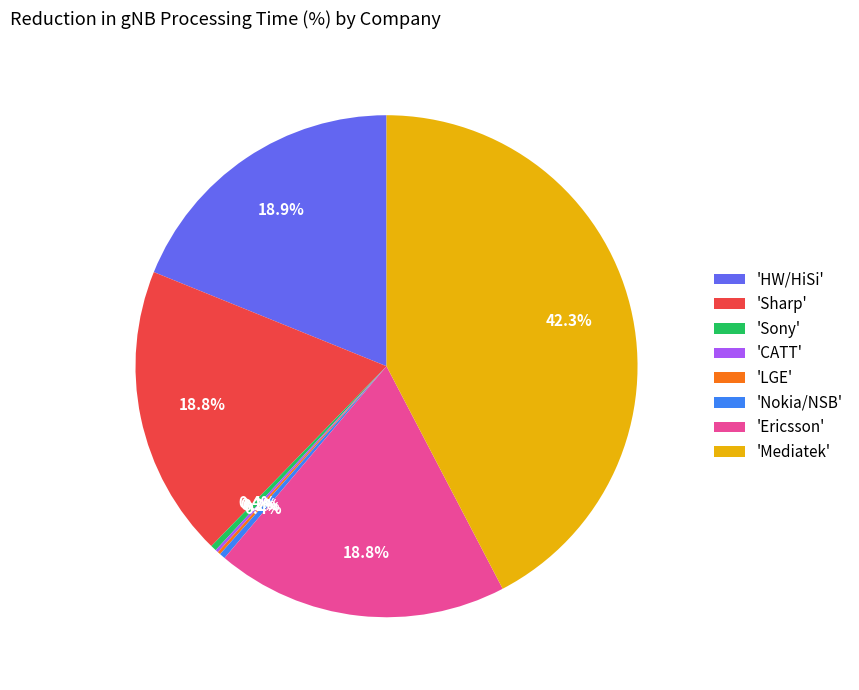

Approximately how many times larger is the value at 'Ericsson' compared to 'Sharp'?

1.0